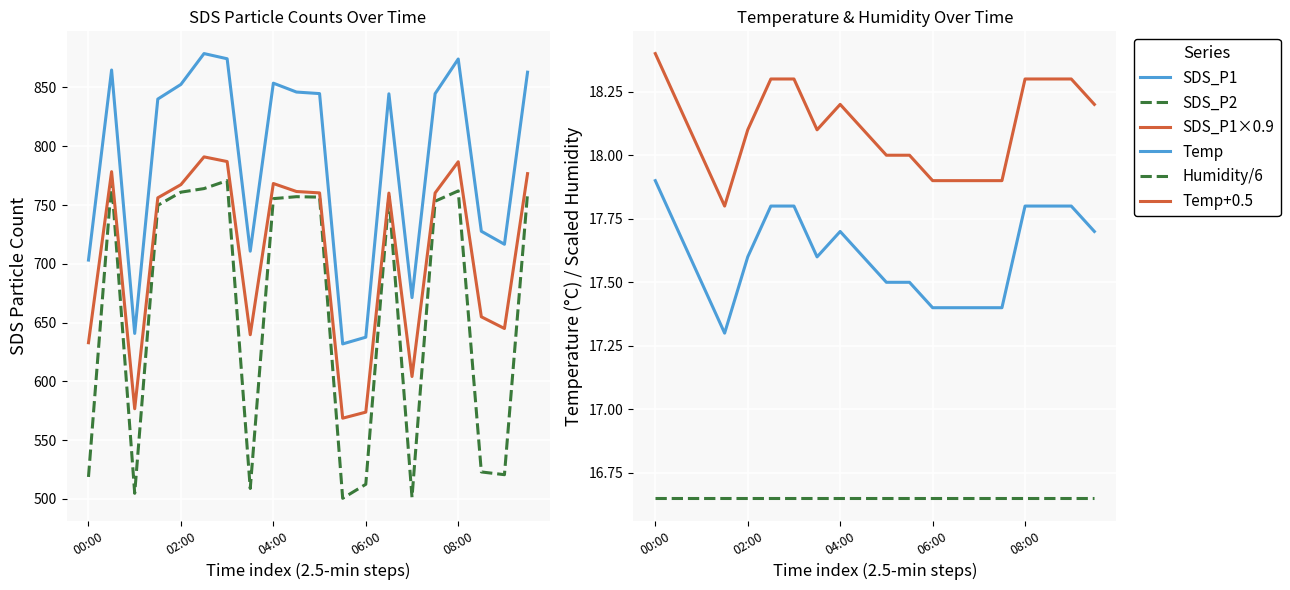

What are all the series names shown in the legend?

SDS_P1, SDS_P2, SDS_P1 × 0.9, Temp (°C), Humidity / 6, Temp + 0.5